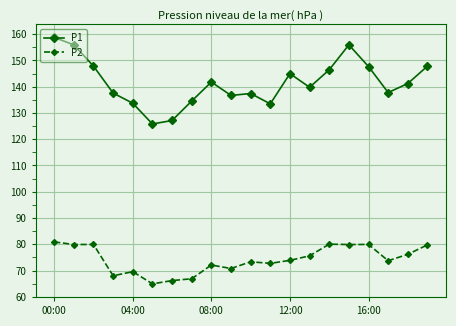

True or false: P1 has more than 2 points higher than both neighbors.

True